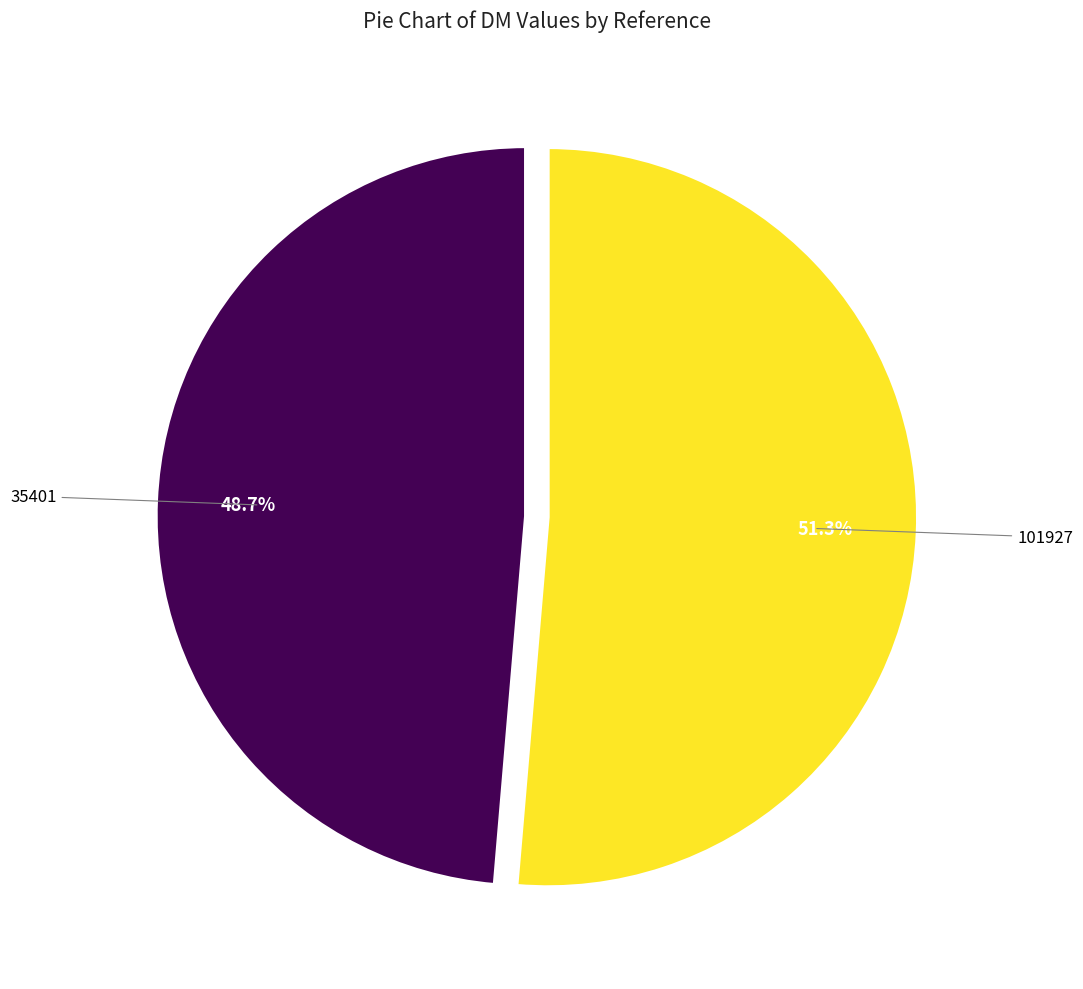

Is there any slice that represents more than half of the pie?

Yes